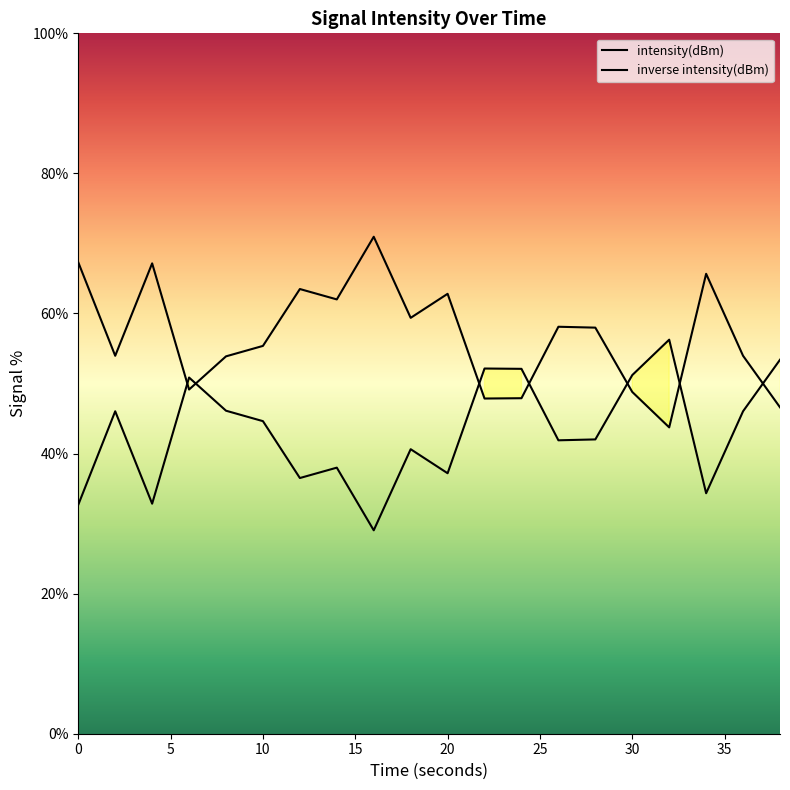

Between 5 and 10, which series saw the biggest shift?

intensity(dBm)